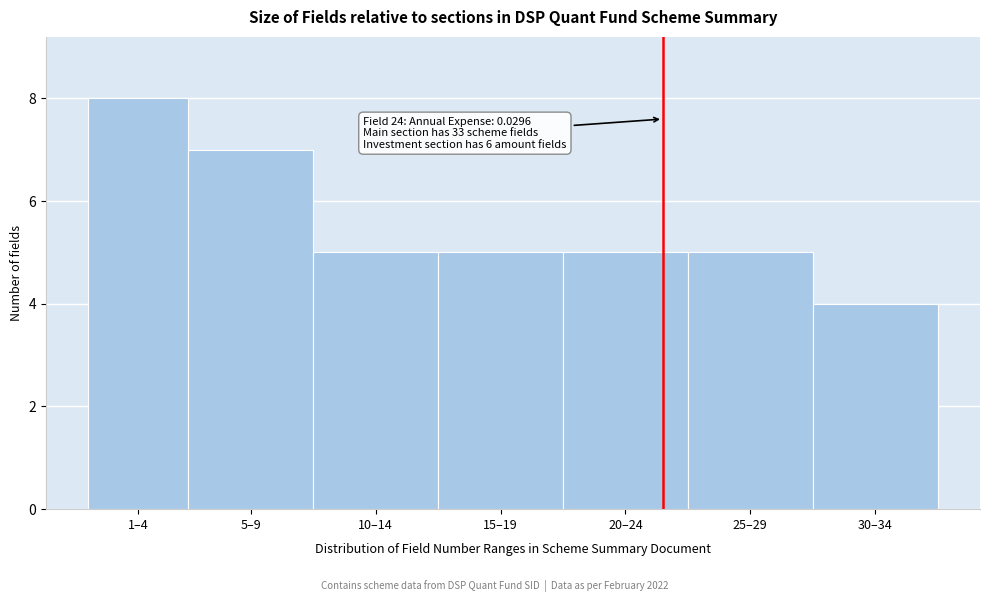

Reading right to left, transcribe all the data shown in this chart.

30–34=4	25–29=5	20–24=5	15–19=5	10–14=5	5–9=7	1–4=8